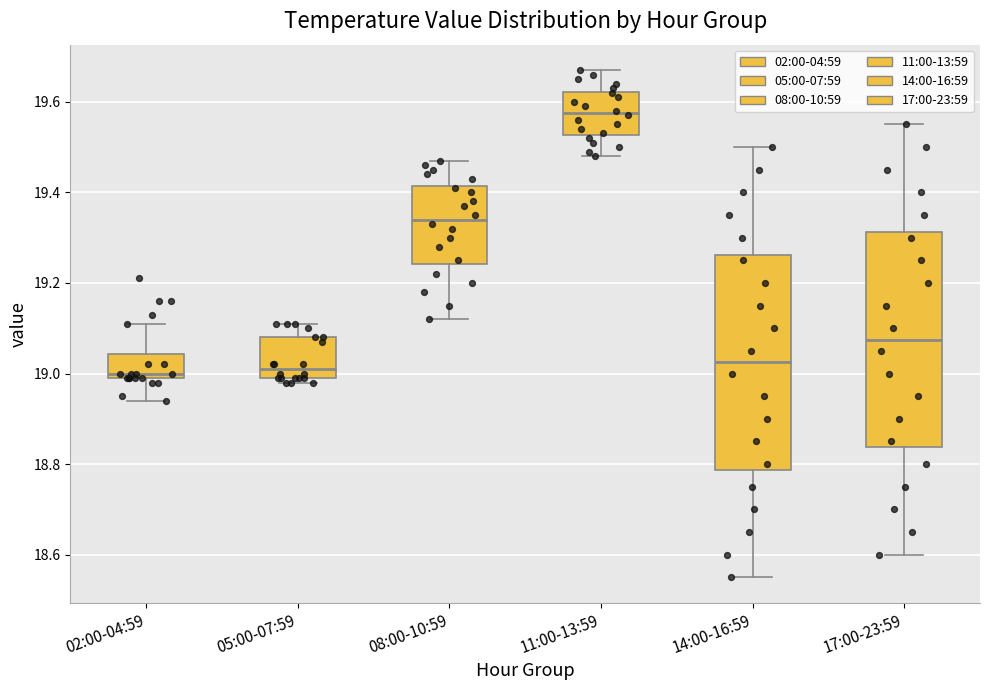

Reading left to right, read every box against the y-axis: the position of its median line, the range the box covers, and the ends of its whiskers. The values are not printed on the chart, so give them approximately, as read against the axis.

02:00-04:59: median 19.00 (just above the box's lower edge), box 19.00 to 19.04, whiskers 18.94 to 19.12
05:00-07:59: median 19.02, box 19.00 to 19.08, whiskers 18.98 to 19.12
08:00-10:59: median 19.34, box 19.24 to 19.42, whiskers 19.12 to 19.48
11:00-13:59: median 19.58, box 19.52 to 19.62, whiskers 19.48 to 19.68
14:00-16:59: median 19.02, box 18.78 to 19.26, whiskers 18.56 to 19.50
17:00-23:59: median 19.08, box 18.84 to 19.32, whiskers 18.60 to 19.56